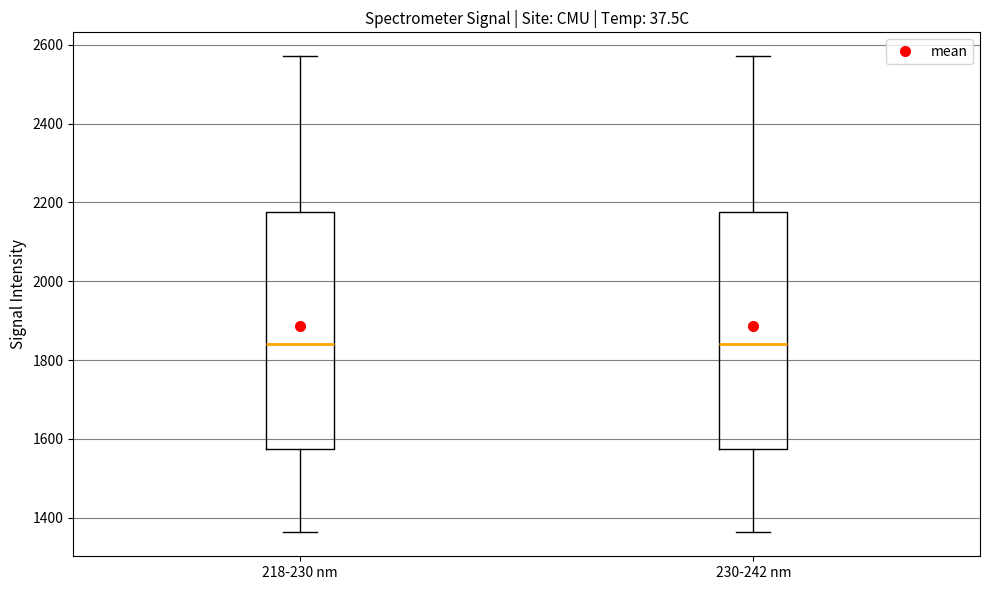

Reading left to right, read every box against the y-axis: the position of its median line, the range the box covers, and the ends of its whiskers. The values are not printed on the chart, so give them approximately, as read against the axis.

218-230 nm: median 1840, box 1580 to 2180, whiskers 1360 to 2580
230-242 nm: median 1840, box 1580 to 2180, whiskers 1360 to 2580